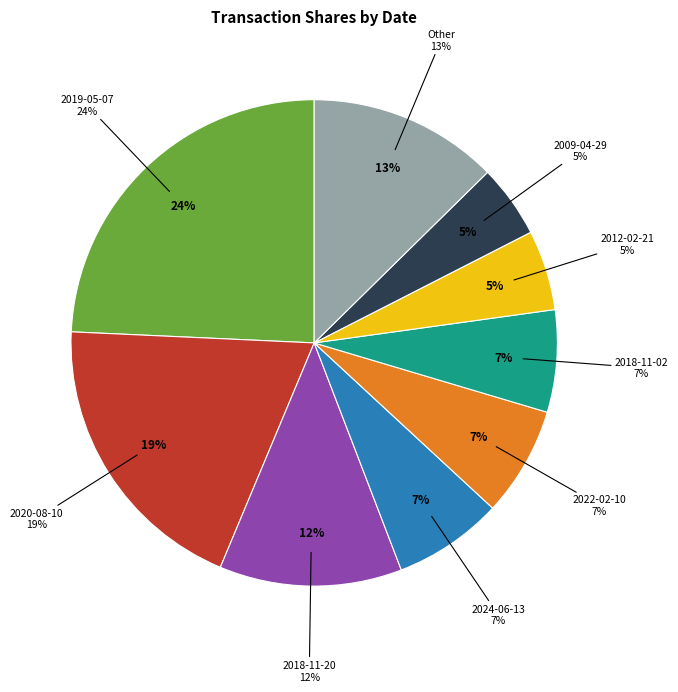

To the nearest percent, what percentage of the pie is 2007-11-02?

1%